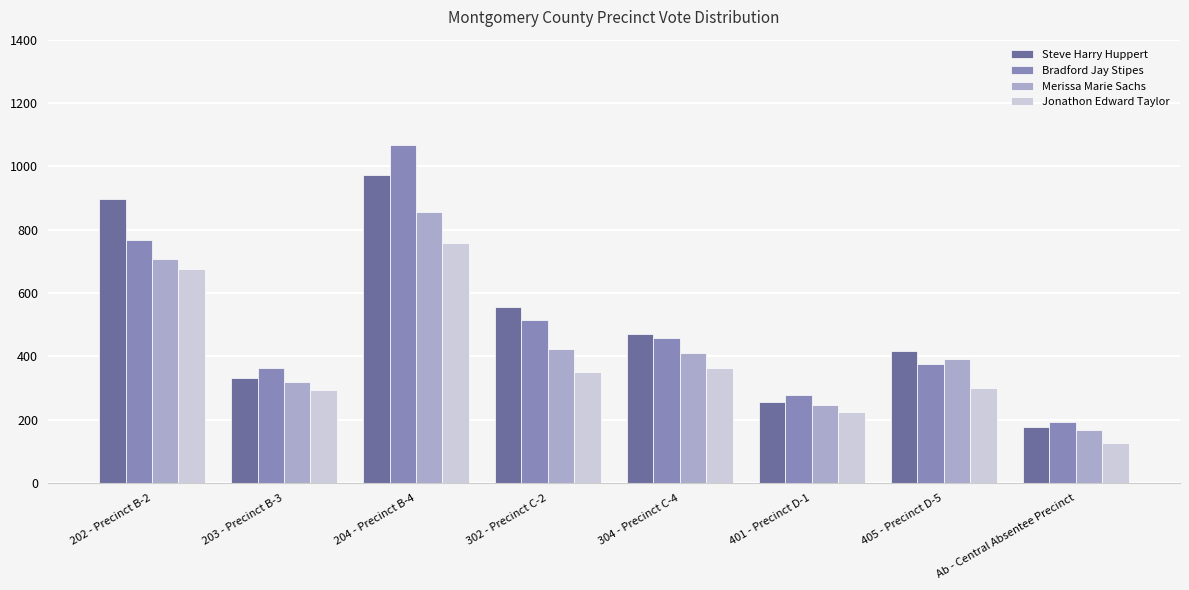

What is the difference between the Steve Harry Huppert values at 405 - Precinct D-5 and 304 - Precinct C-4?

52